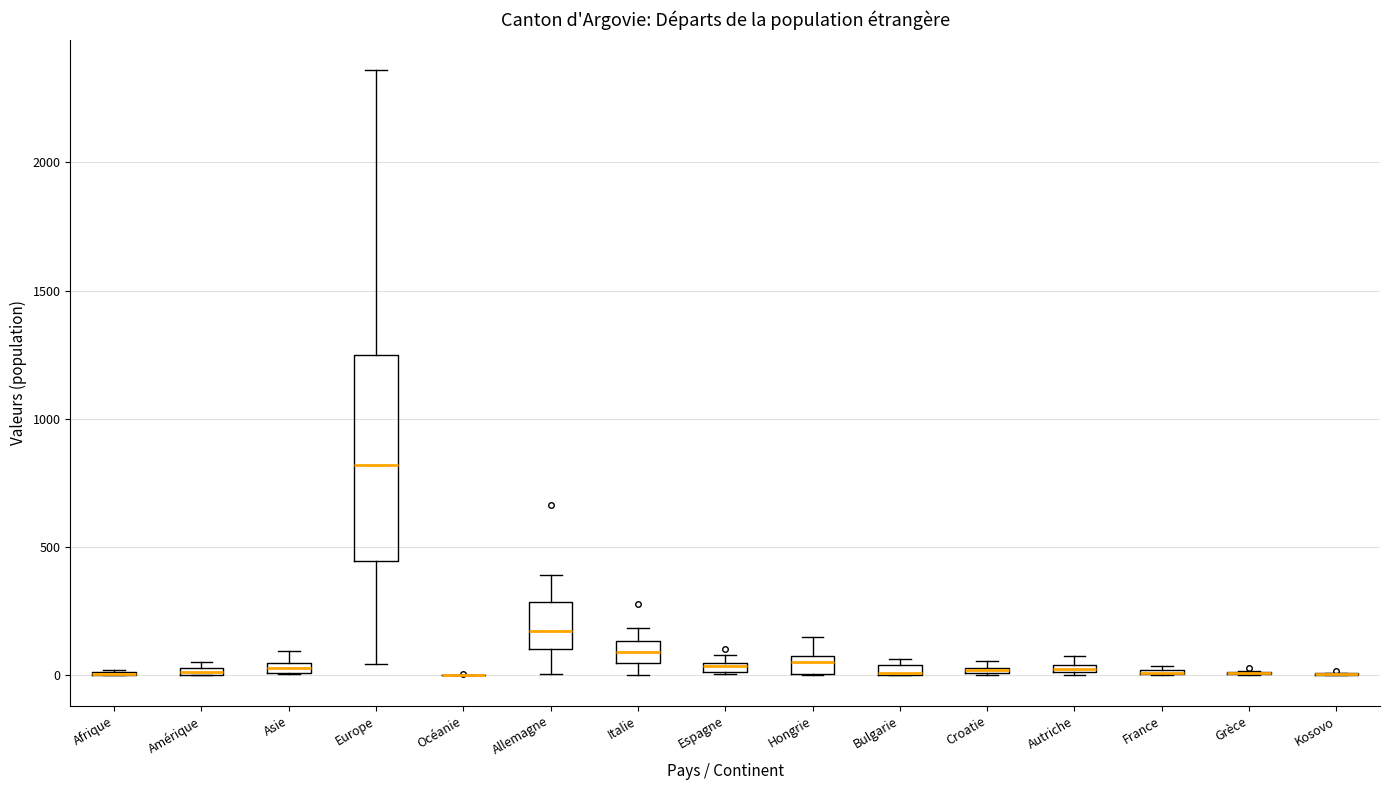

Which box is the tallest, from its lower edge to its upper edge?

Europe